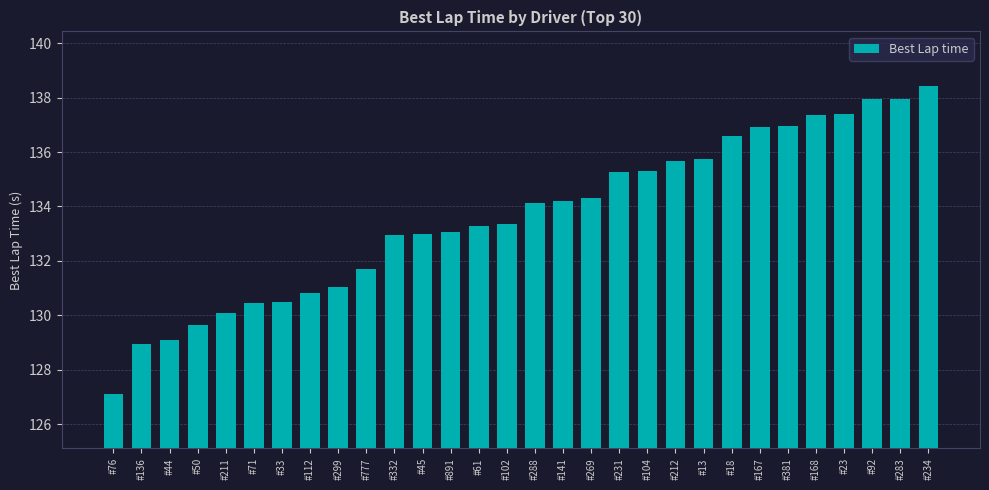

Where is the data nearest to the value 132?

#777